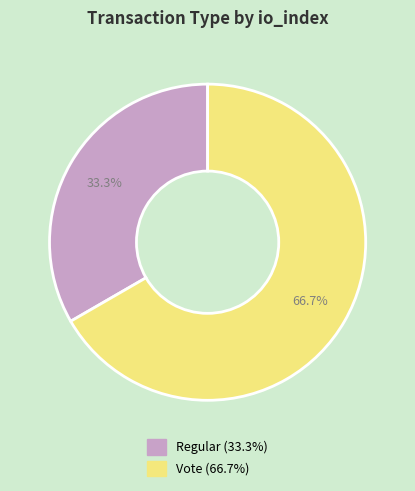

Rank the categories by value from highest to lowest.

Vote, Regular